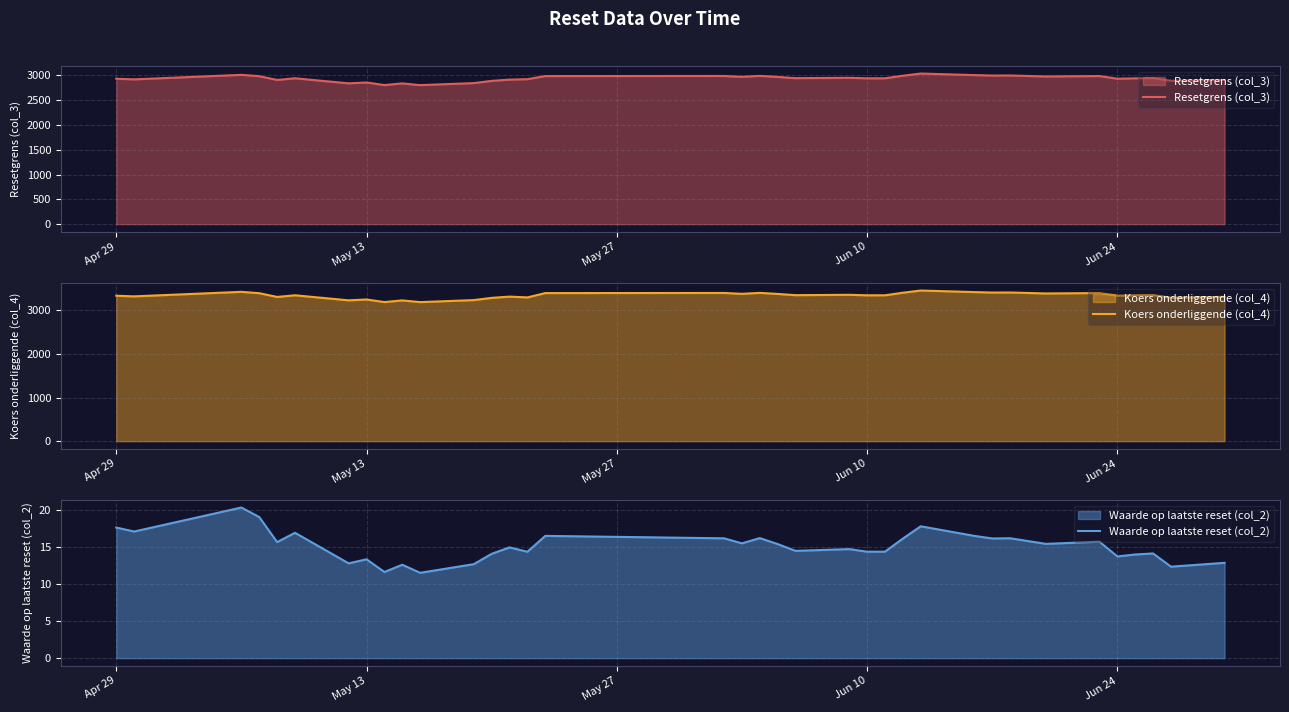

What is the minimum value for Resetgrens (col_3)?

2804.7